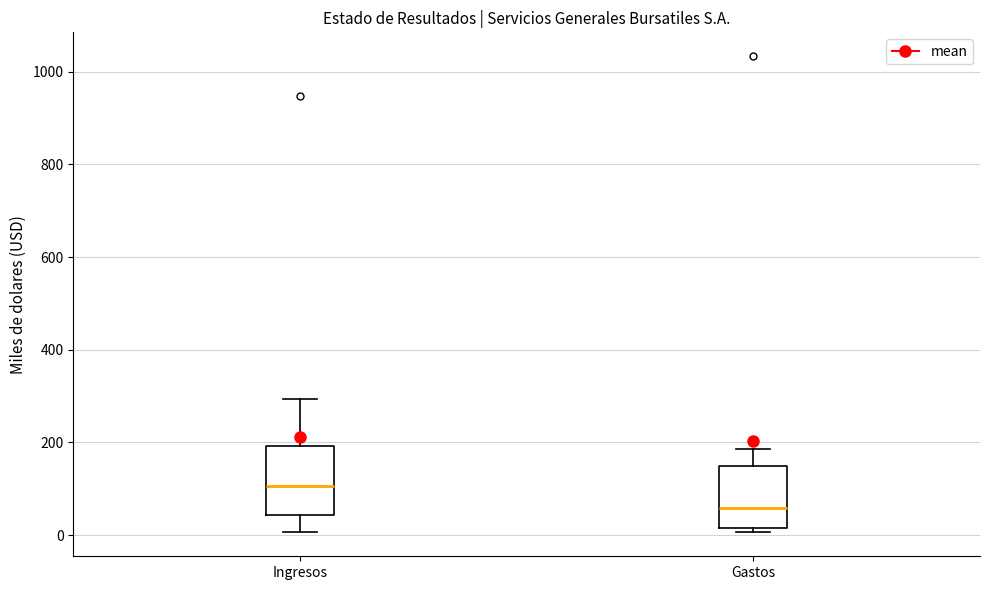

Reading left to right, read every box against the y-axis: the position of its median line, the range the box covers, and the ends of its whiskers. The values are not printed on the chart, so give them approximately, as read against the axis.

Ingresos: median 100, box 40 to 200, whiskers 0 to 300
Gastos: median 60, box 20 to 140, whiskers 0 to 180